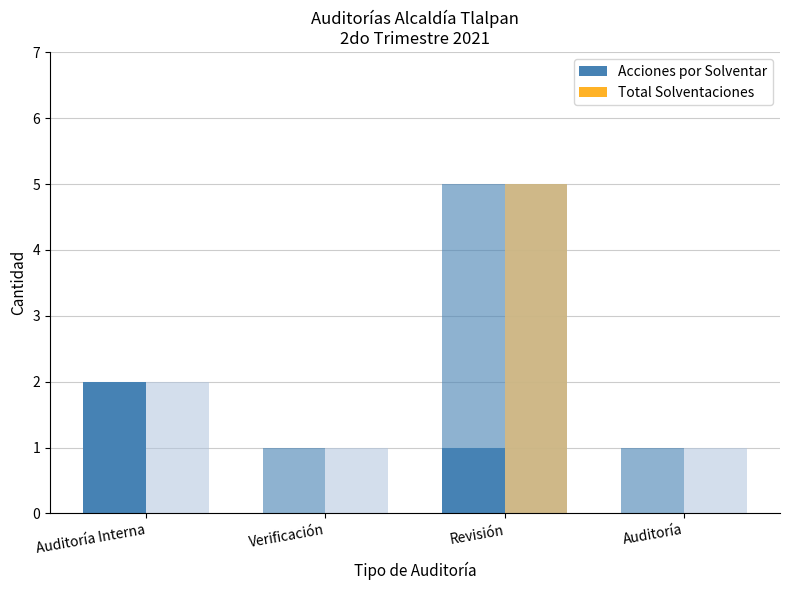

How many groups of bars are there?

4